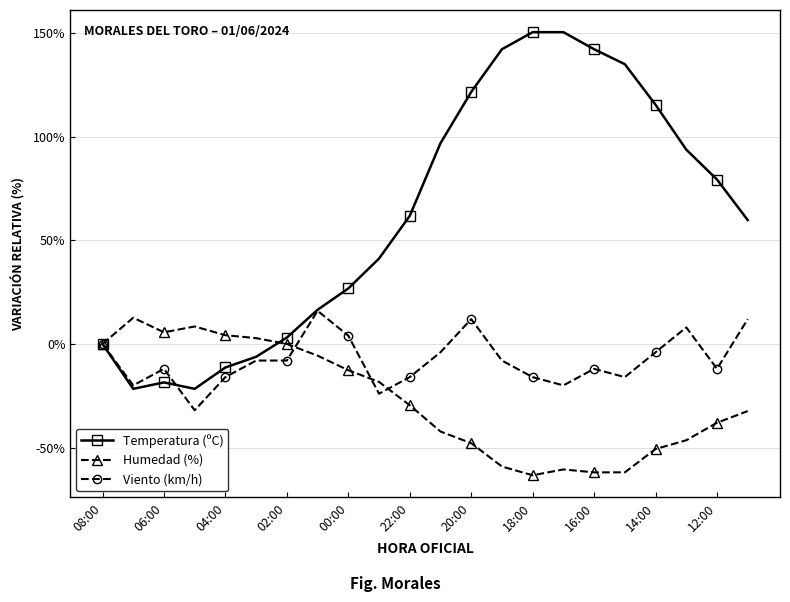

What are all the series names shown in the legend?

Temperatura (ºC), Humedad (%), Viento (km/h)